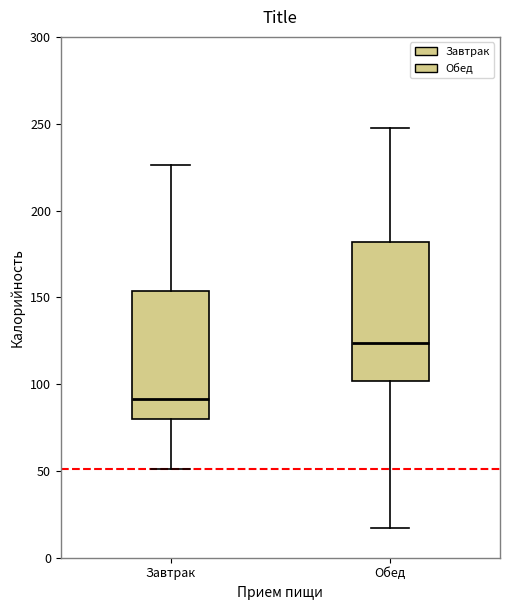

Comparing the boxes themselves (not the whiskers), which one is the tallest?

Обед